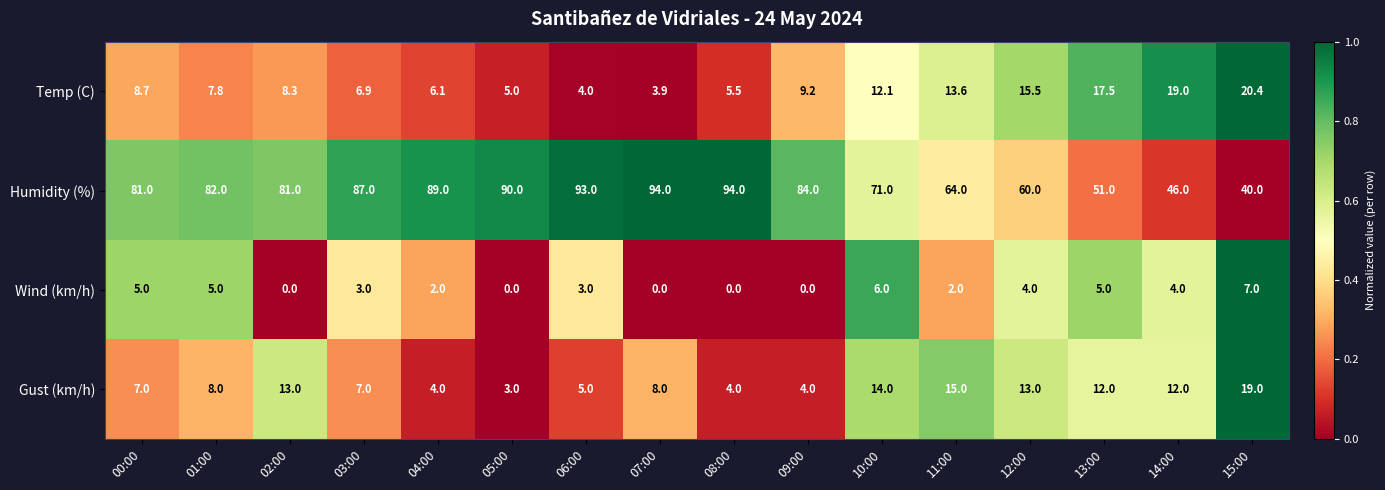

Which series has the largest range (max minus min)?

Humidity (%)